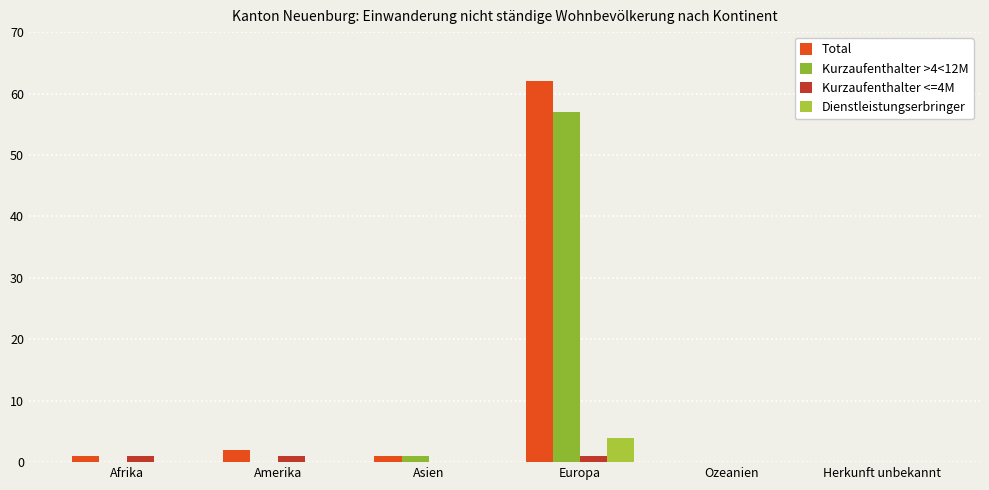

What is the total value across all series at Amerika?

3